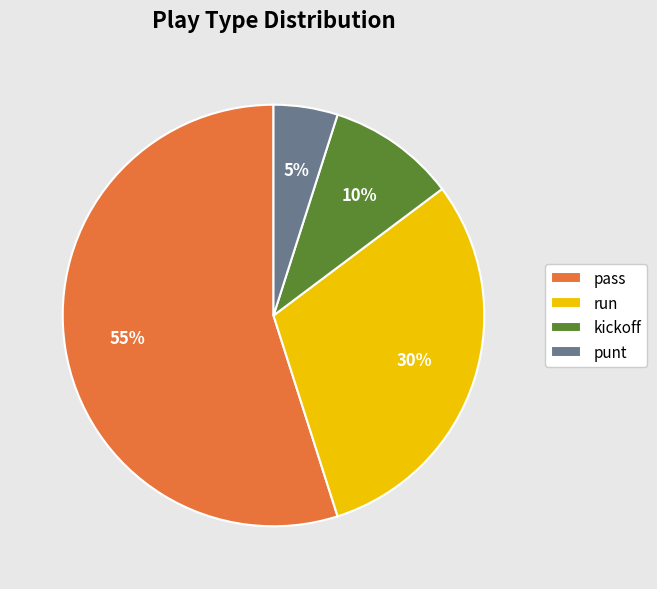

To the nearest percent, what is the average slice percentage?

25%